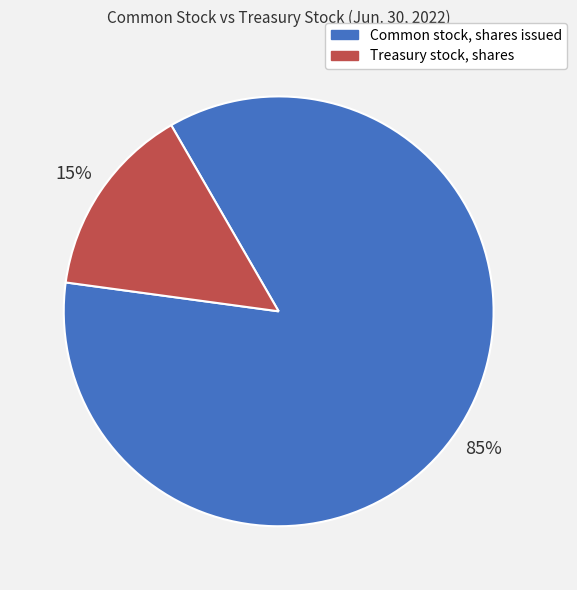

Between Treasury stock, shares and Common stock, shares issued, which is larger?

Common stock, shares issued